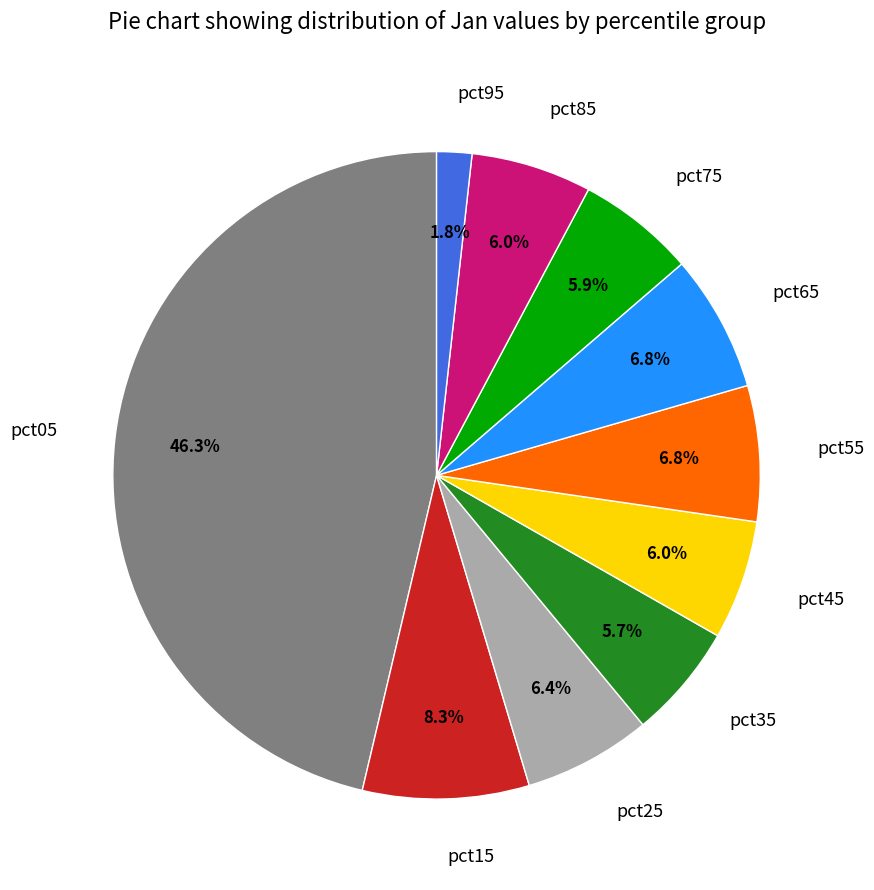

The pct05 slice represents 46% of the pie. True or false?

True